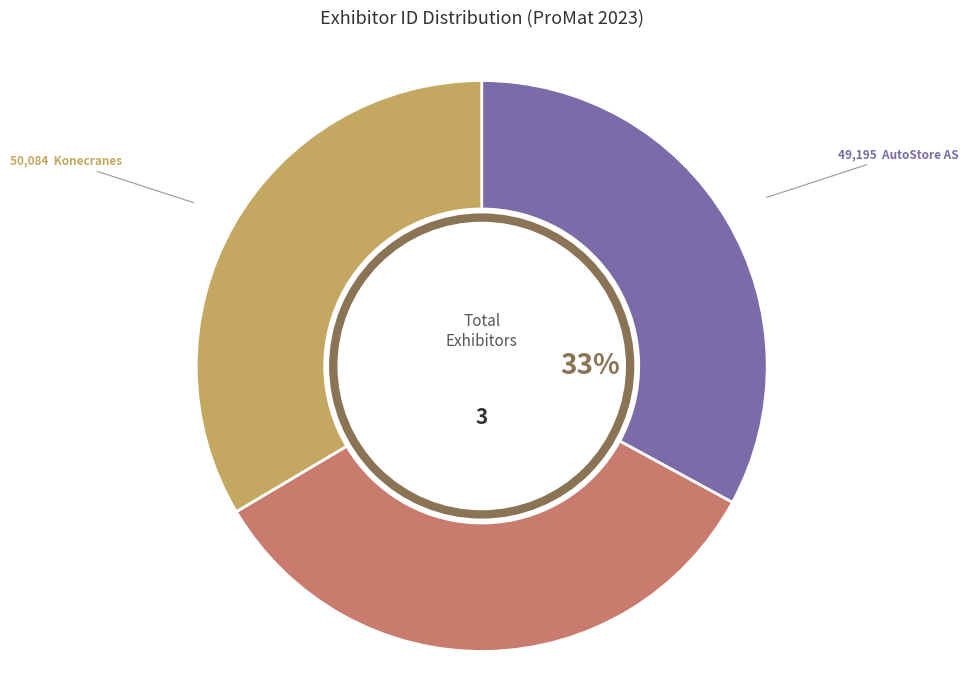

To the nearest percent, what is the difference between the largest and smallest slice percentages?

1%